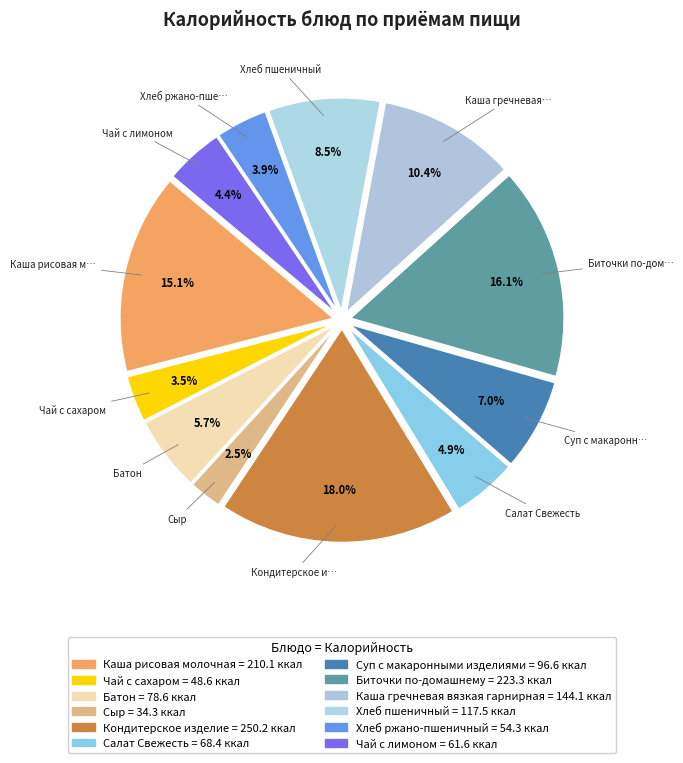

How many segments does this pie chart have?

12